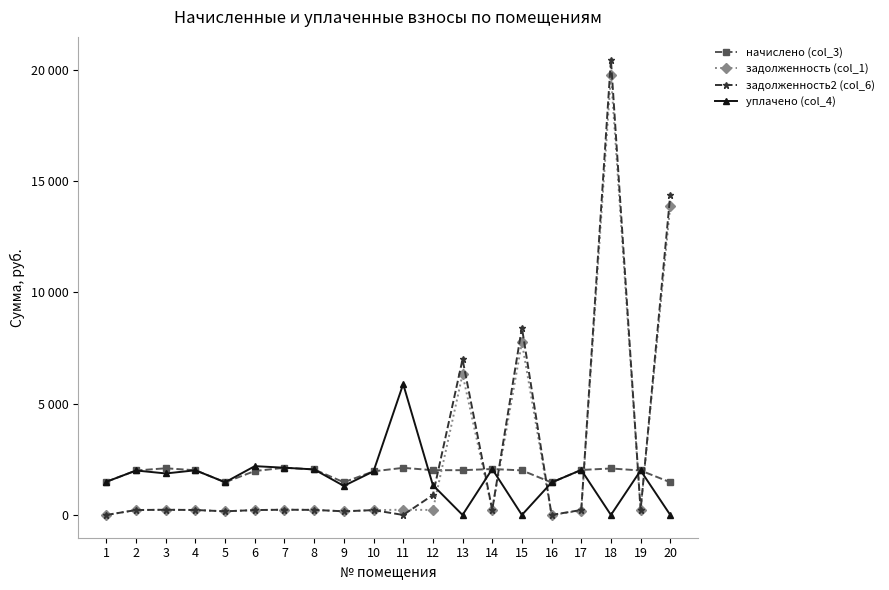

At which label is задолженность (col_1) closest to 9884?

15